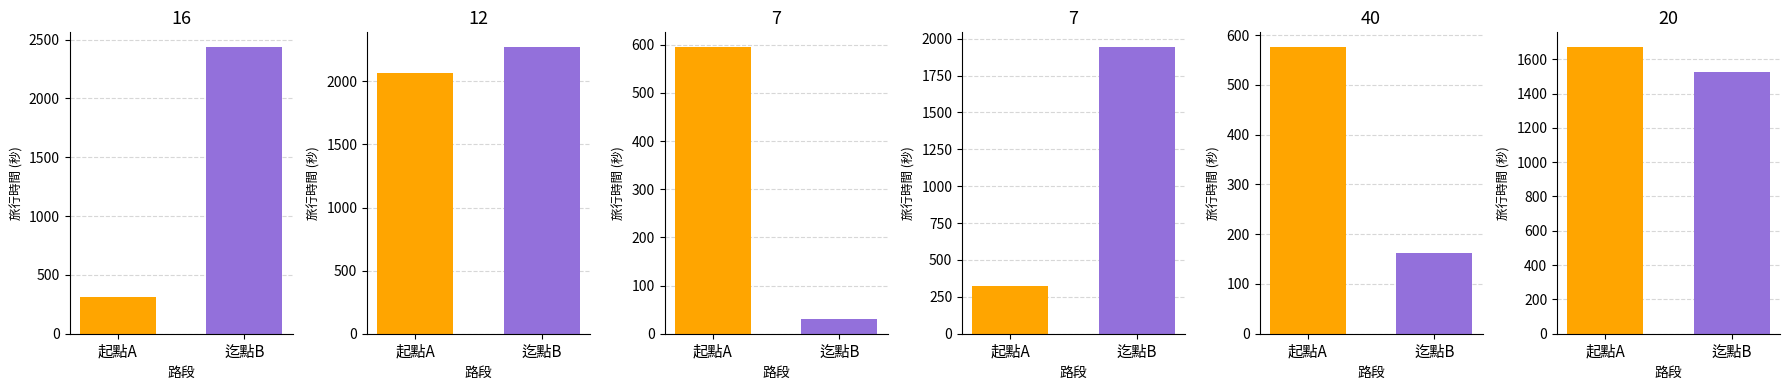

Which series has the largest range (max minus min)?

旅行時間